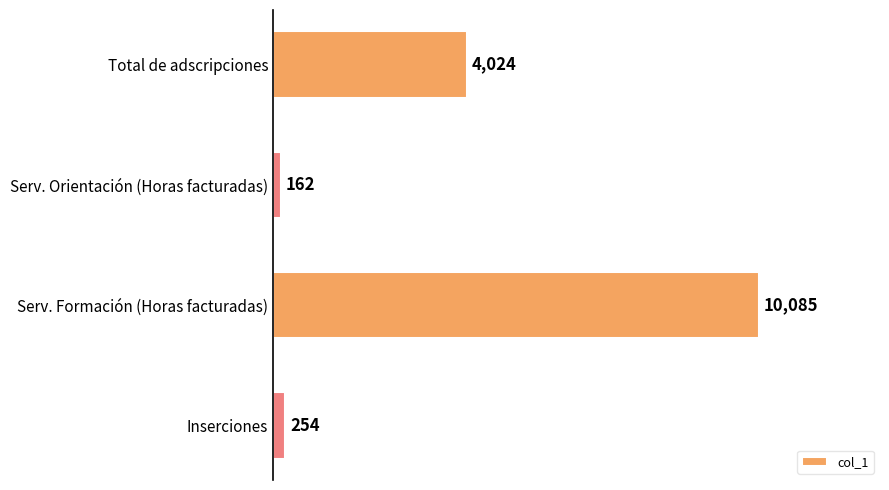

Between Serv. Formación (Horas facturadas) and Inserciones, which is larger?

Serv. Formación (Horas facturadas)